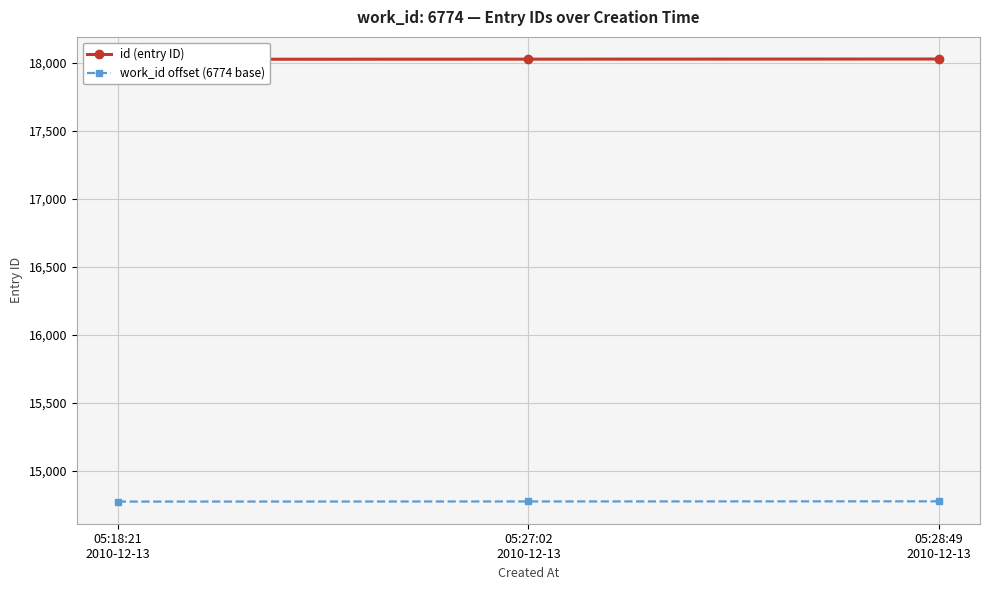

Reading right to left, transcribe all the data shown in this chart.

id (entry ID): 05:28:49
2010-12-13=18030	05:27:02
2010-12-13=18029	05:18:21
2010-12-13=18028
work_id offset (6774 base): 05:28:49
2010-12-13=14776	05:27:02
2010-12-13=14775	05:18:21
2010-12-13=14774